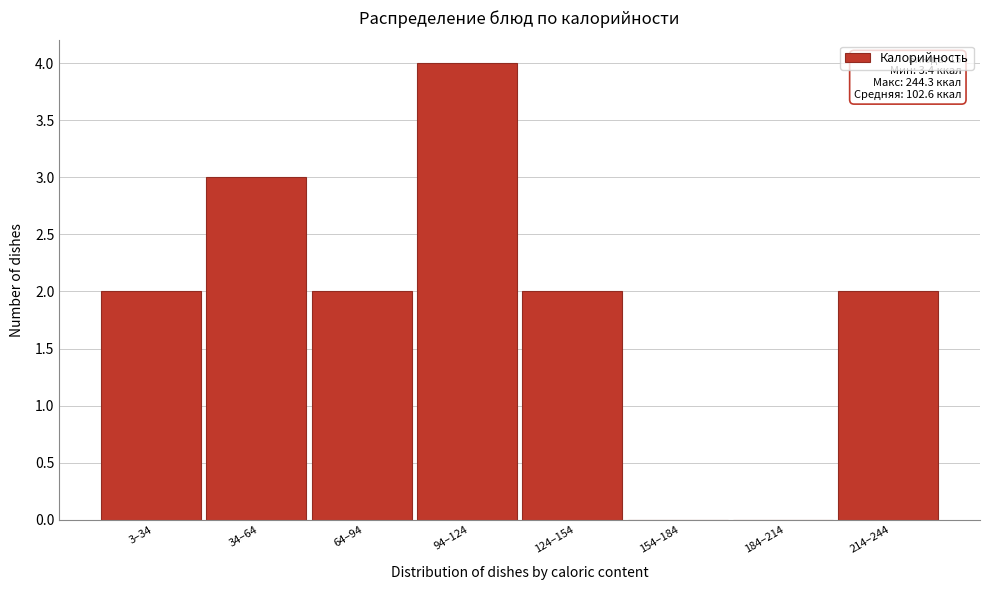

Reading left to right, extract all data points from this chart.

3–34=2	34–64=3	64–94=2	94–124=4	124–154=2	154–184=0	184–214=0	214–244=2